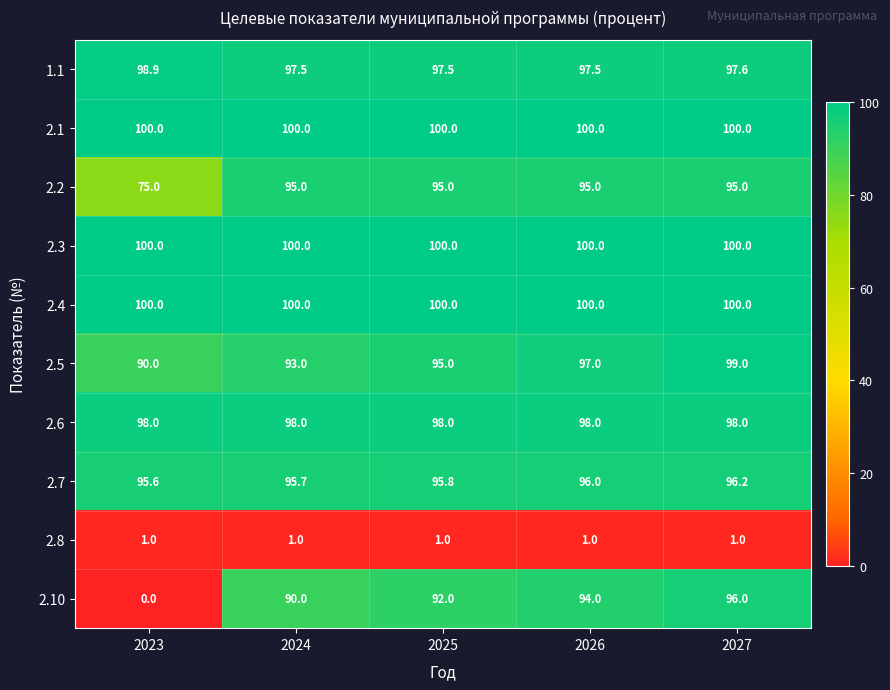

What is the average value of the 2.1 series?

100.0